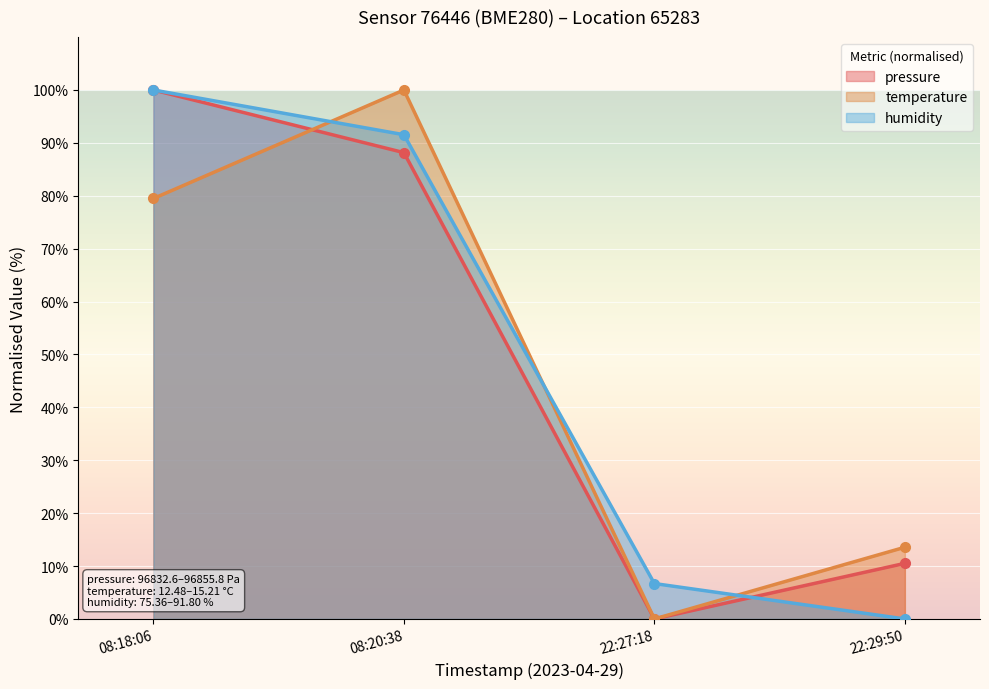

List the labels in order of pressure value, smallest first.

22:27:18, 22:29:50, 08:20:38, 08:18:06